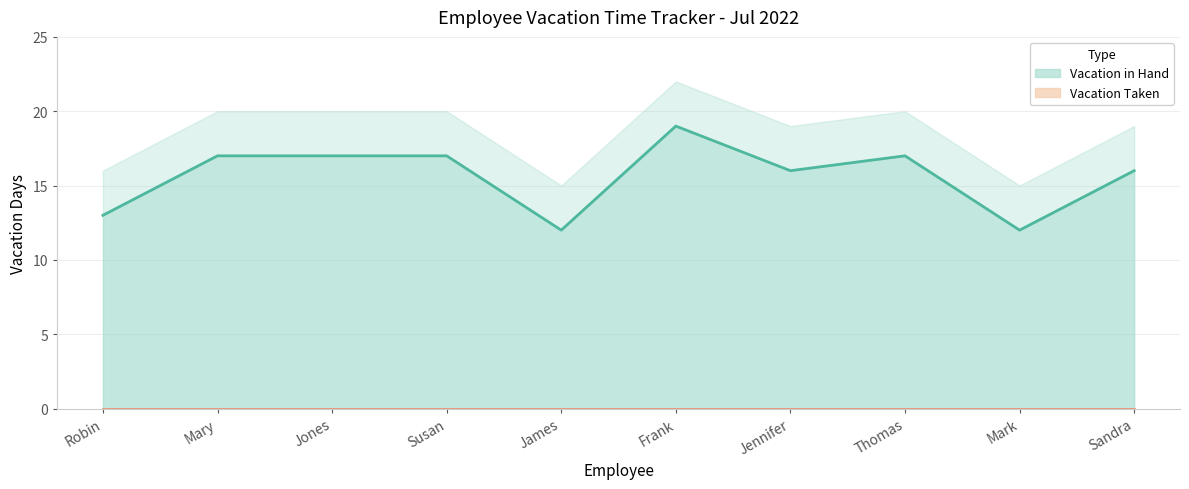

Rank the categories by value from highest to lowest.

Frank, Mary, Jones, Susan, Thomas, Jennifer, Sandra, Robin, James, Mark